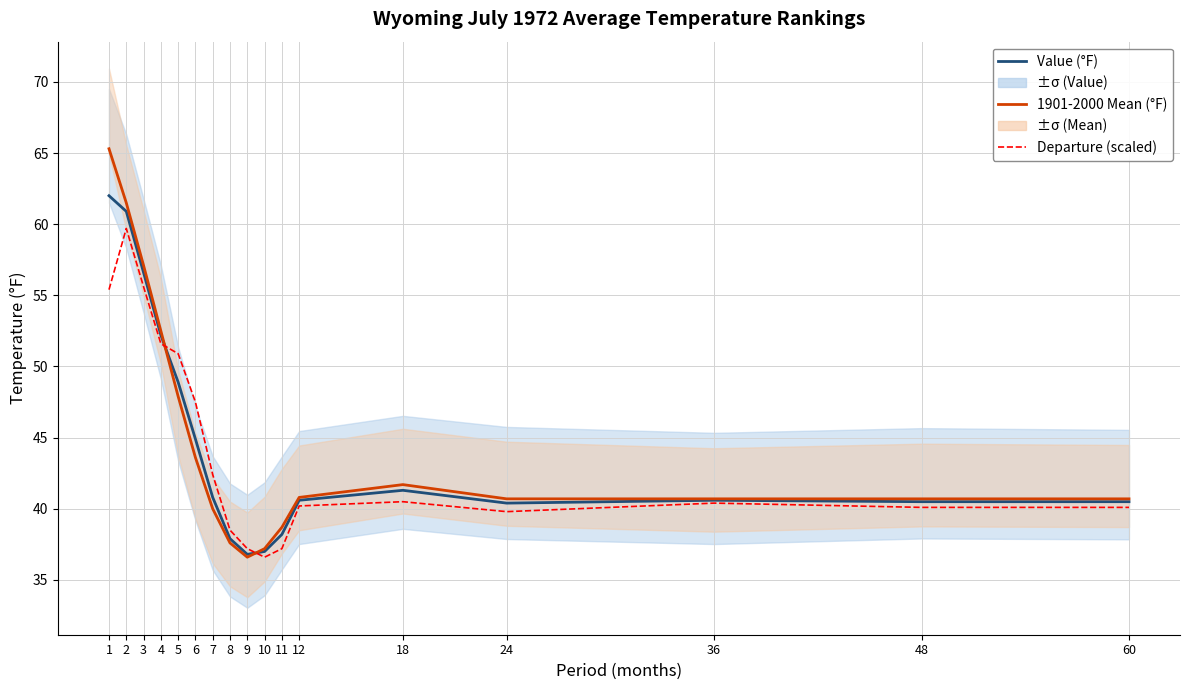

Which series ends up on top after the final intersection of 1901-2000 Mean (°F) and Value (°F)?

1901-2000 Mean (°F)